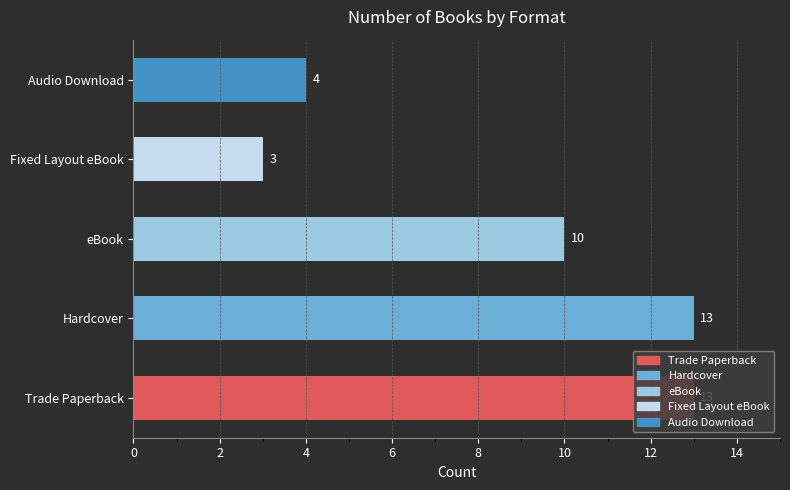

Which category has the lowest value across all series?

Fixed Layout eBook